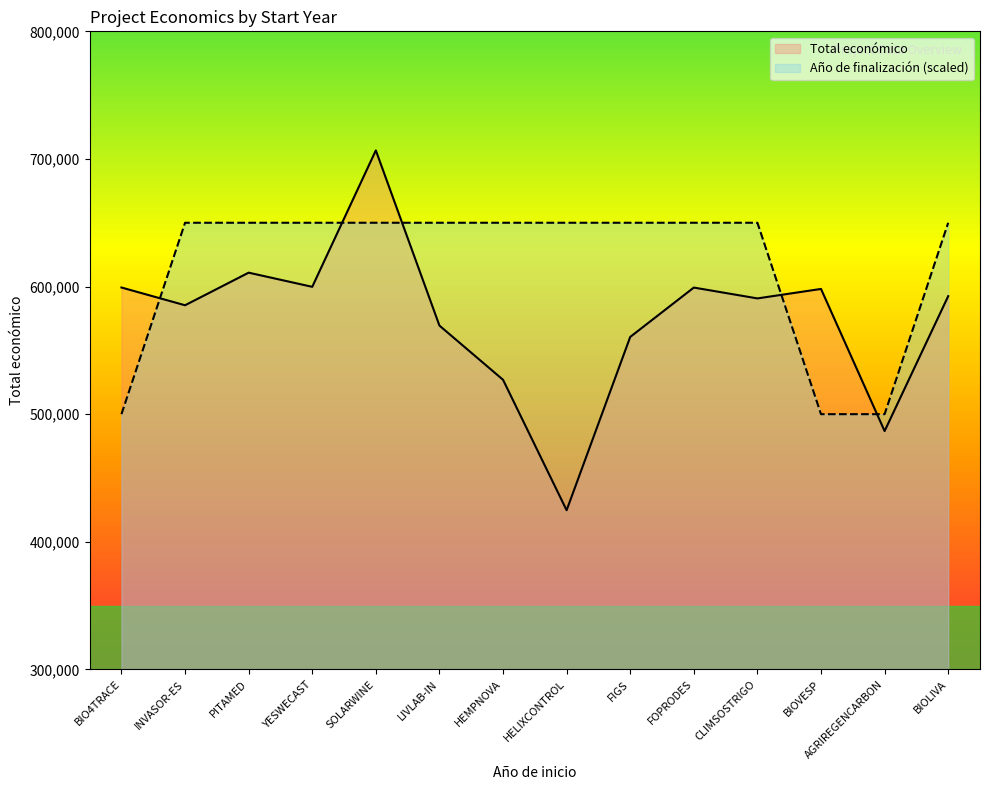

Which category has the highest value across all series?

SOLARWINE